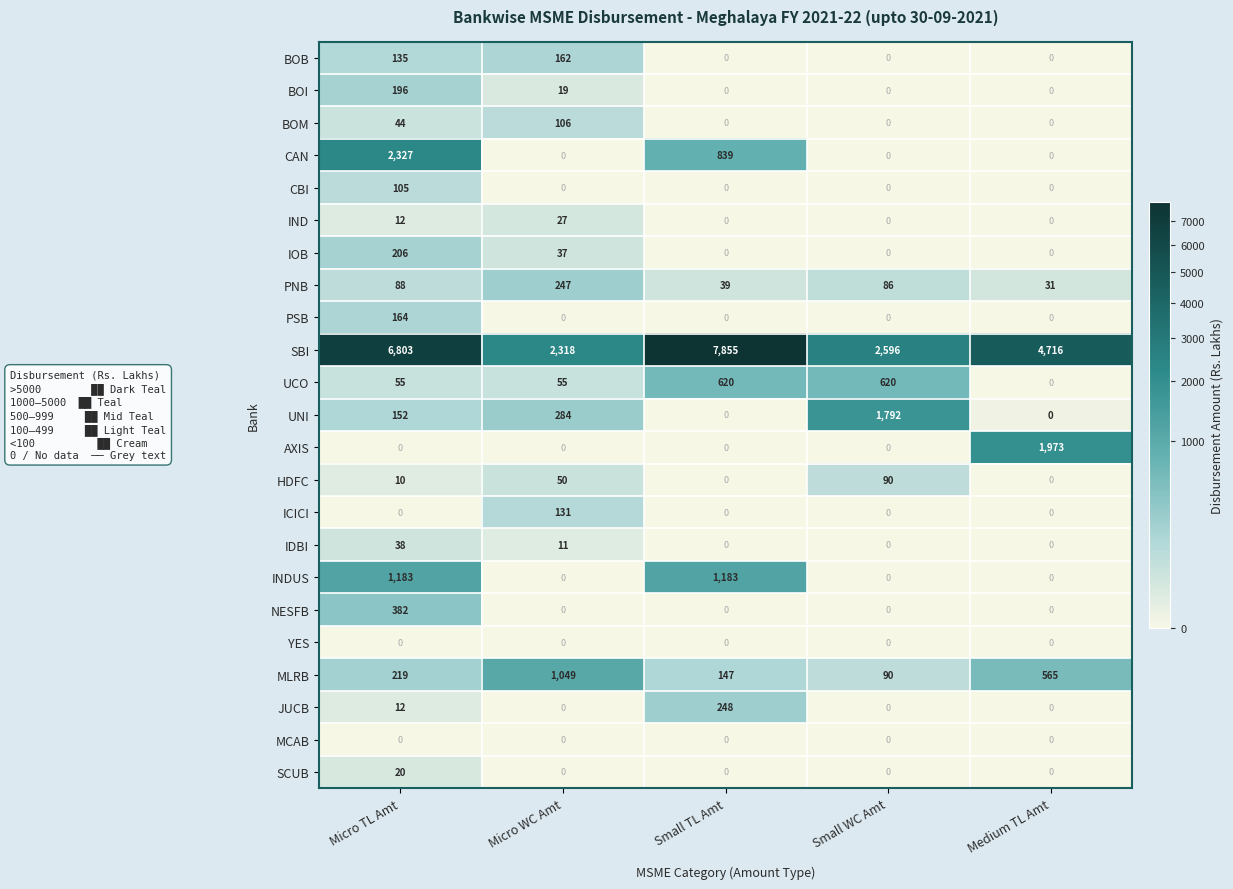

Which series has the largest total across all categories?

SBI